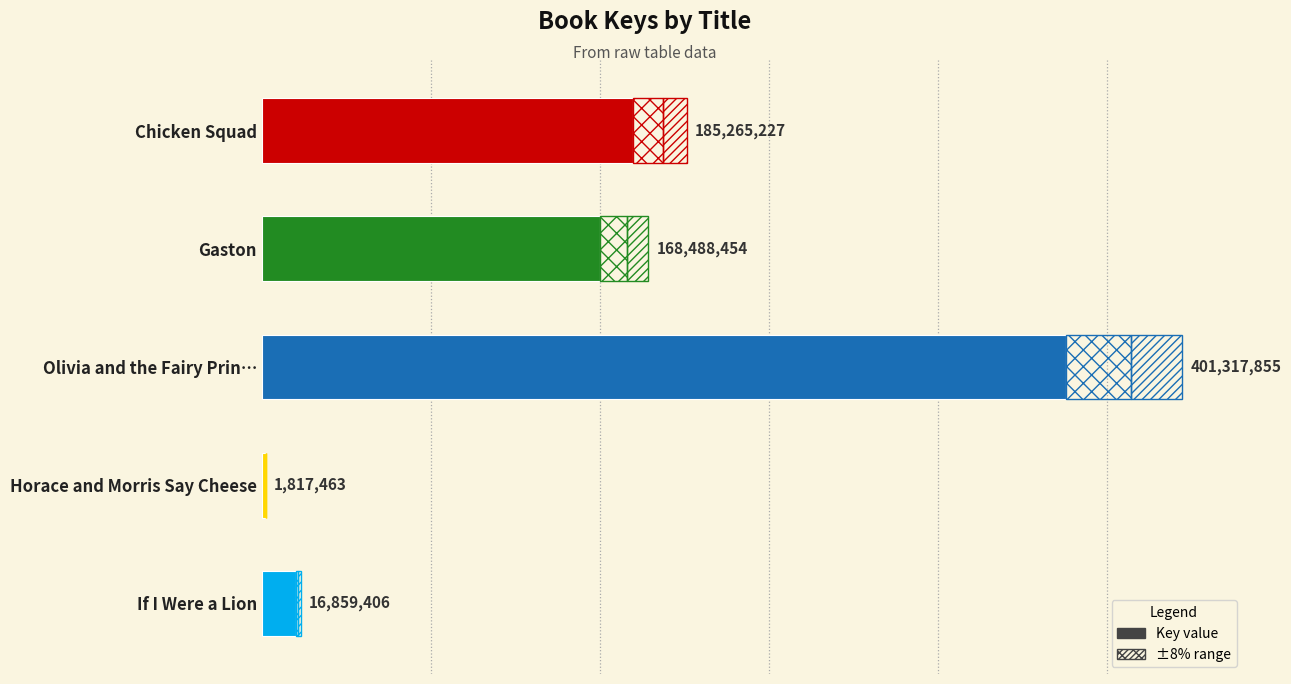

What is the change in value from Horace and Morris Say Cheese to If I Were a Lion?

+15041943